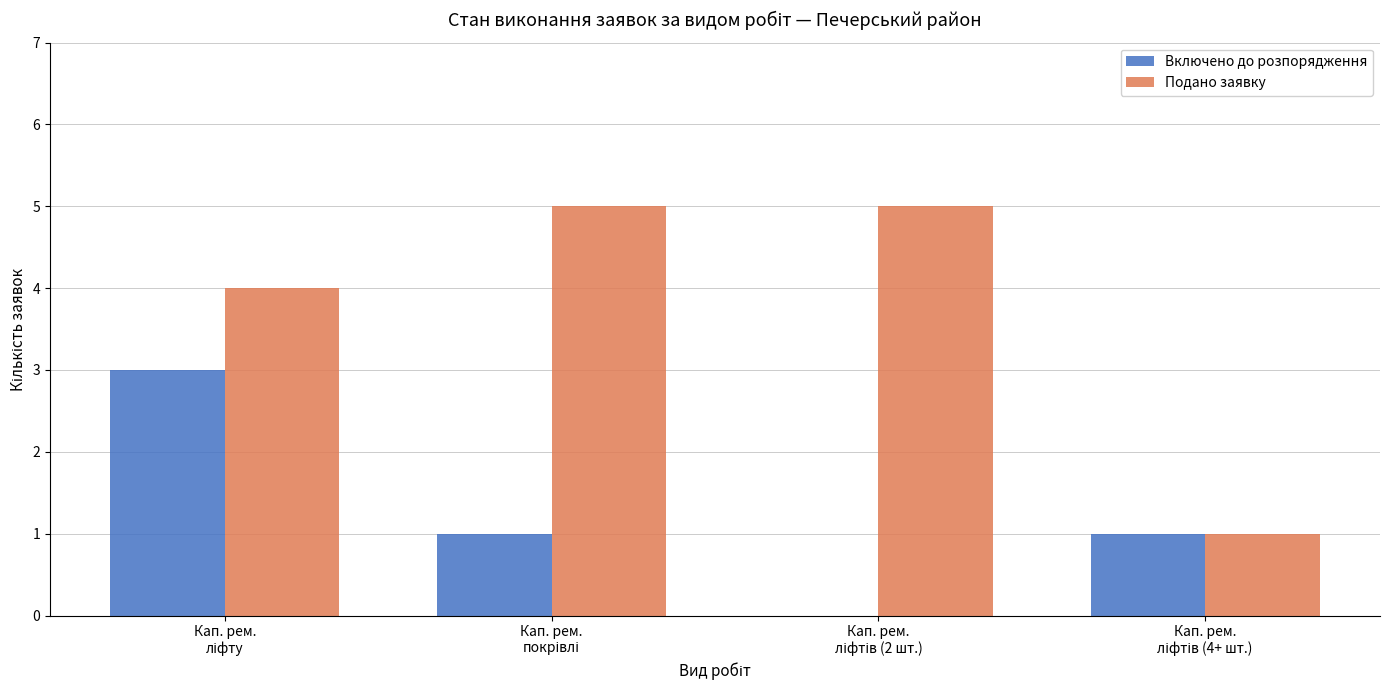

Which series has the largest total across all categories?

Подано заявку